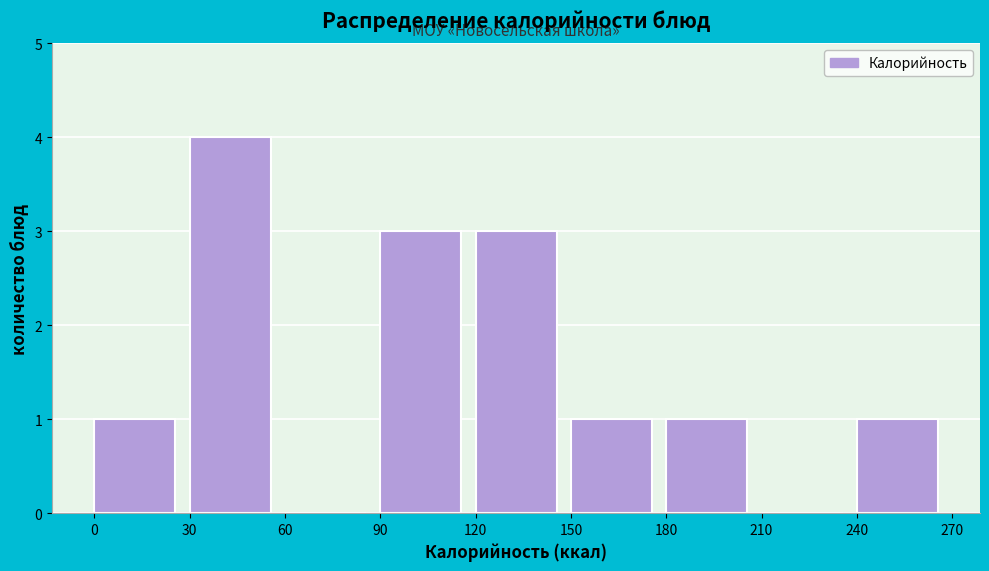

Over which range of the x-axis is the bar tallest?

30 to 60